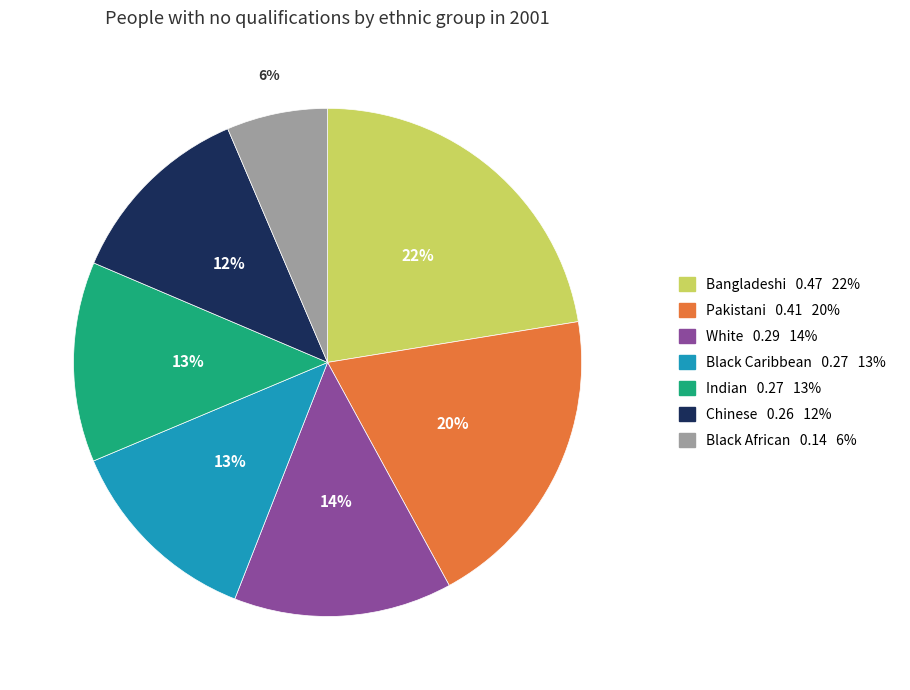

To the nearest percent, what percentage of the pie is Chinese?

12%